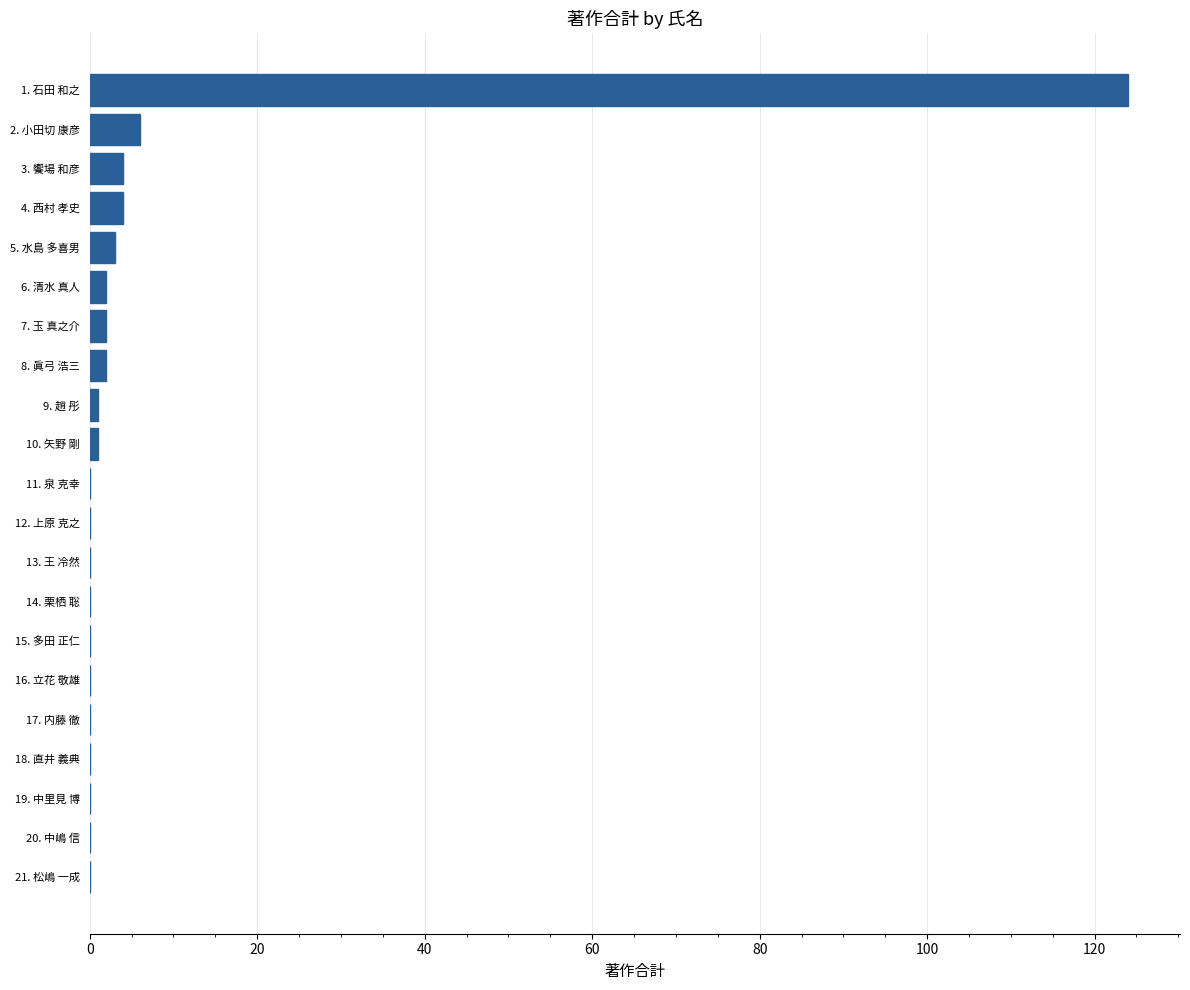

What is the maximum value shown in the chart?

124